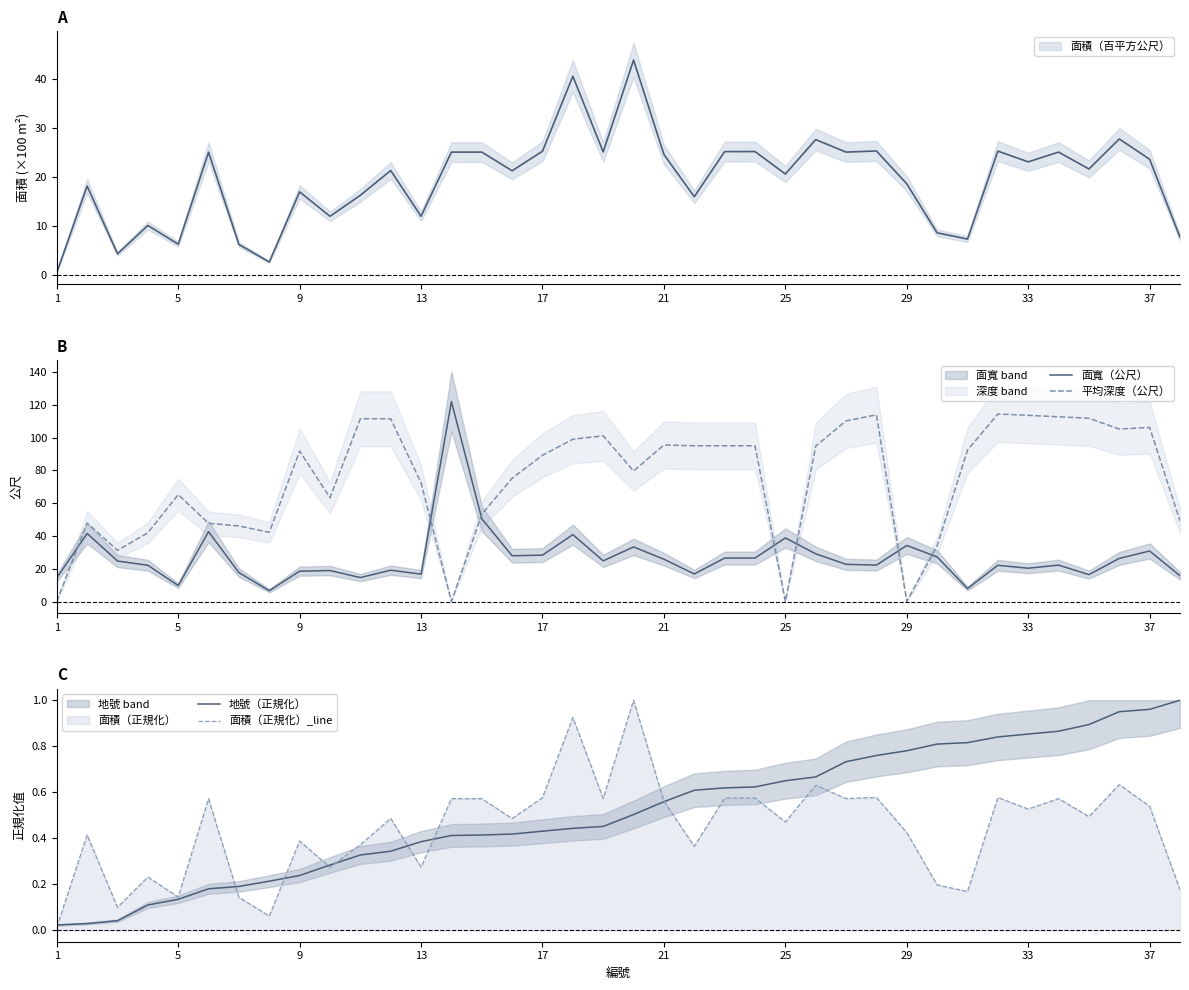

True or false: 面積（正規化）_line has more than 2 points higher than both neighbors.

True